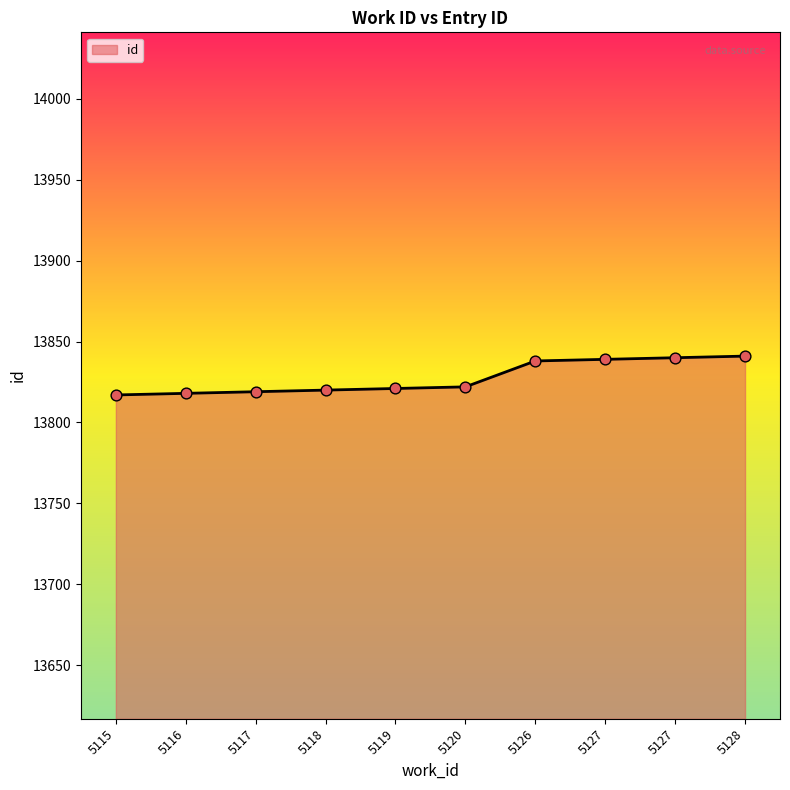

Does the chart have visible grid lines?

No